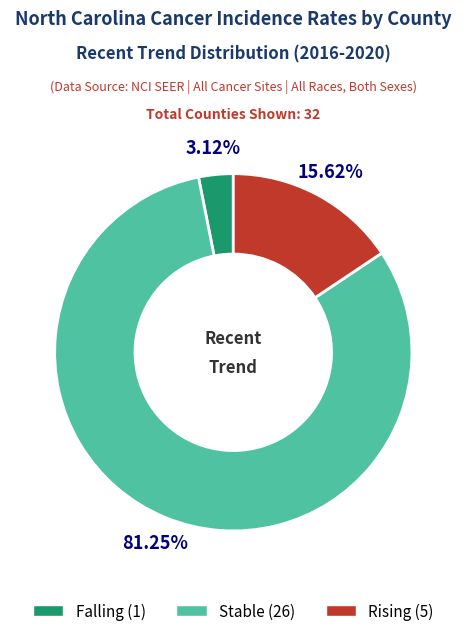

Is there any slice that represents more than half of the pie?

Yes